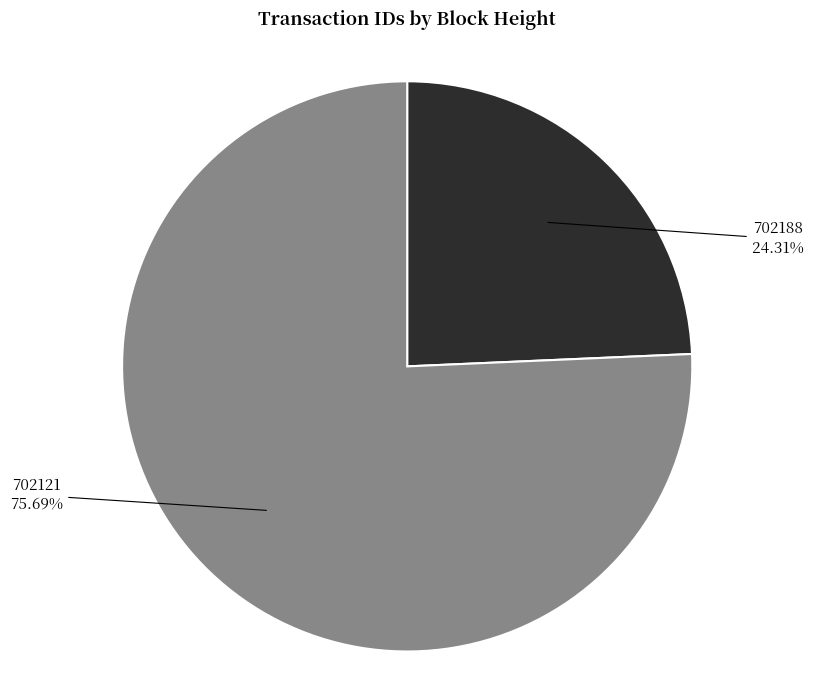

To the nearest percent, what is the difference between the largest and smallest slice percentages?

51%